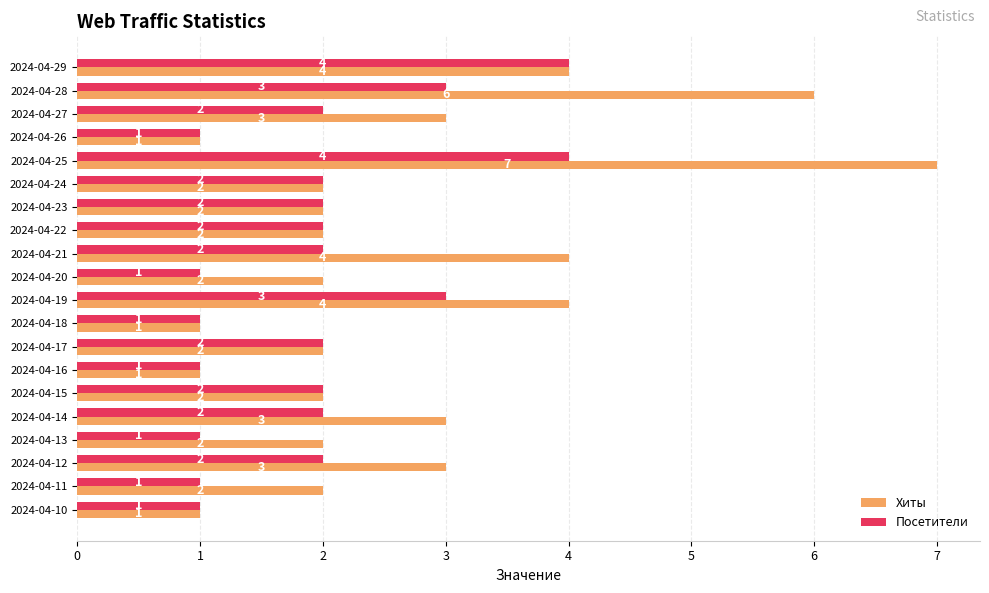

Rank the series by their average value, from lowest to highest.

Посетители, Хиты